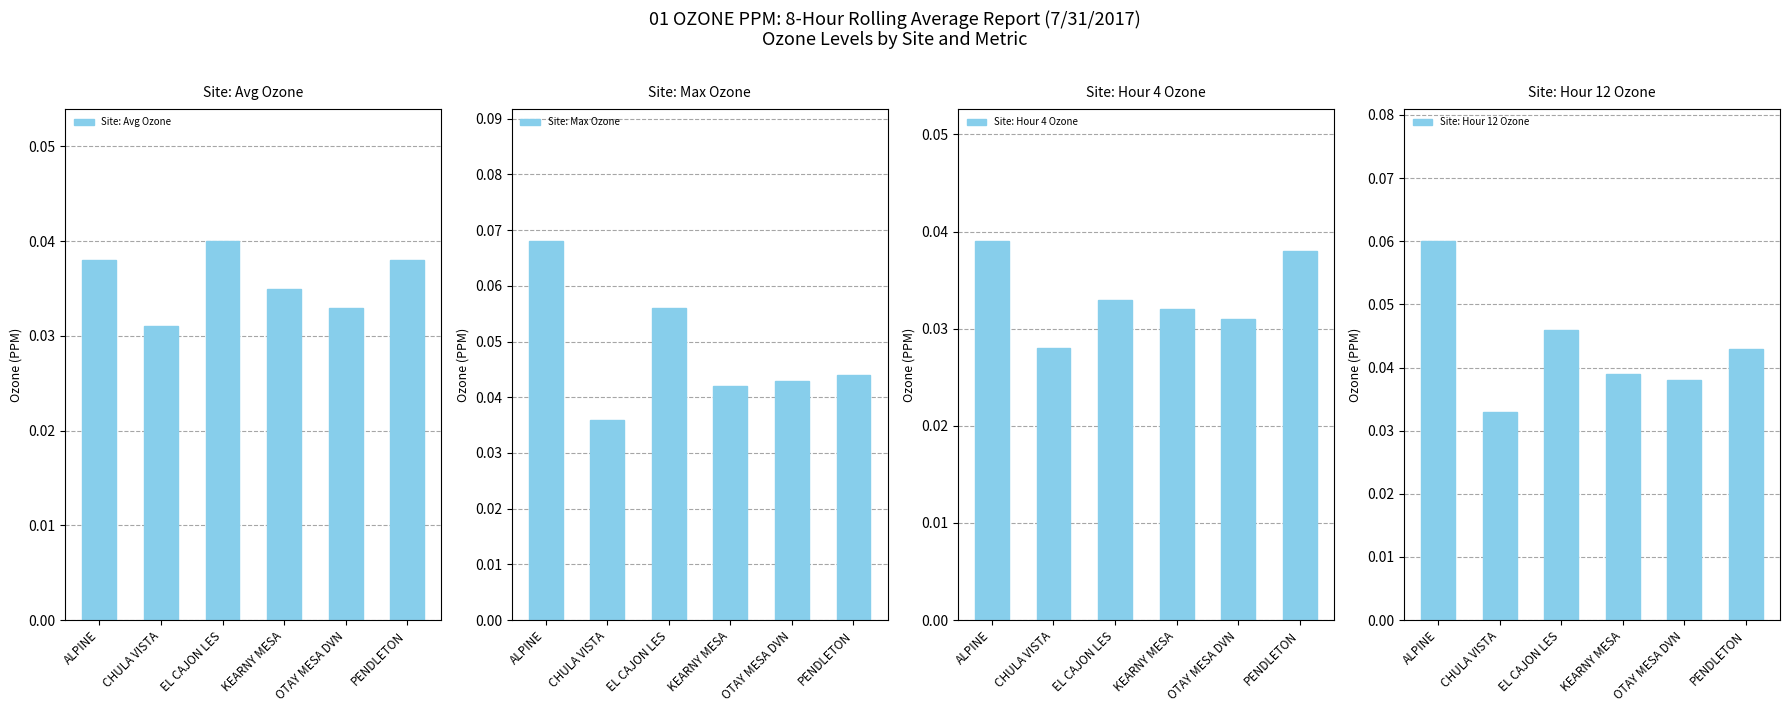

Which series has the largest total across all categories?

Site: Max Ozone